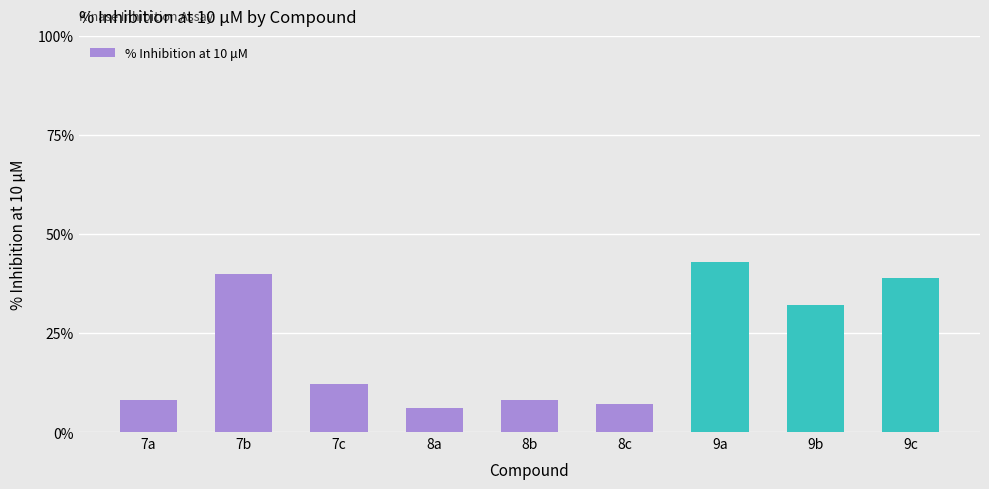

What is the value of the 7th bar from the left?

43